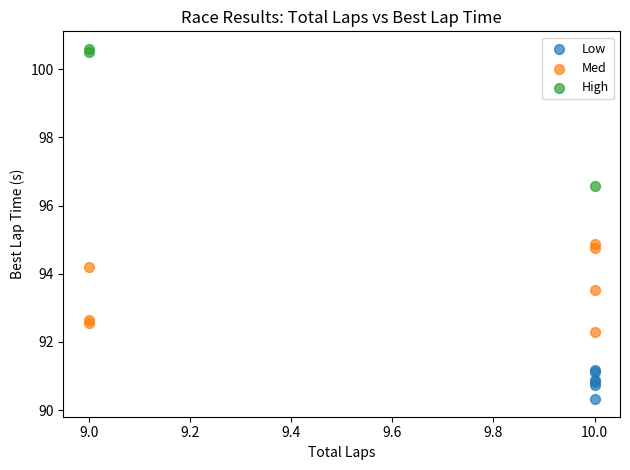

Which series reaches the maximum Y coordinate?

High